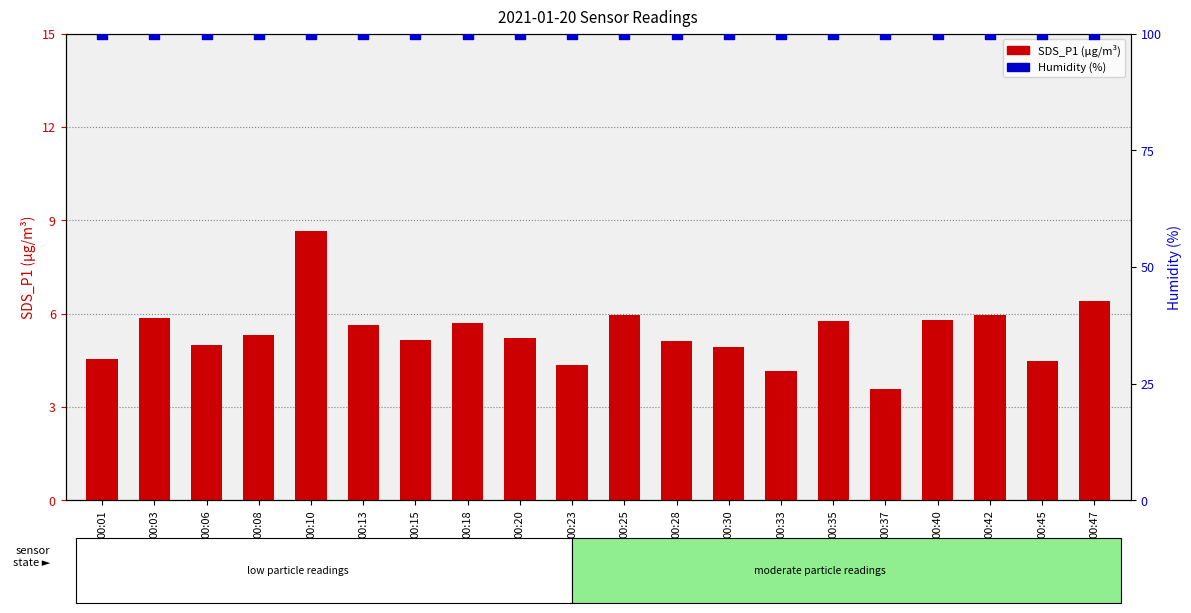

Which series has the largest Y range (max minus min)?

SDS_P1